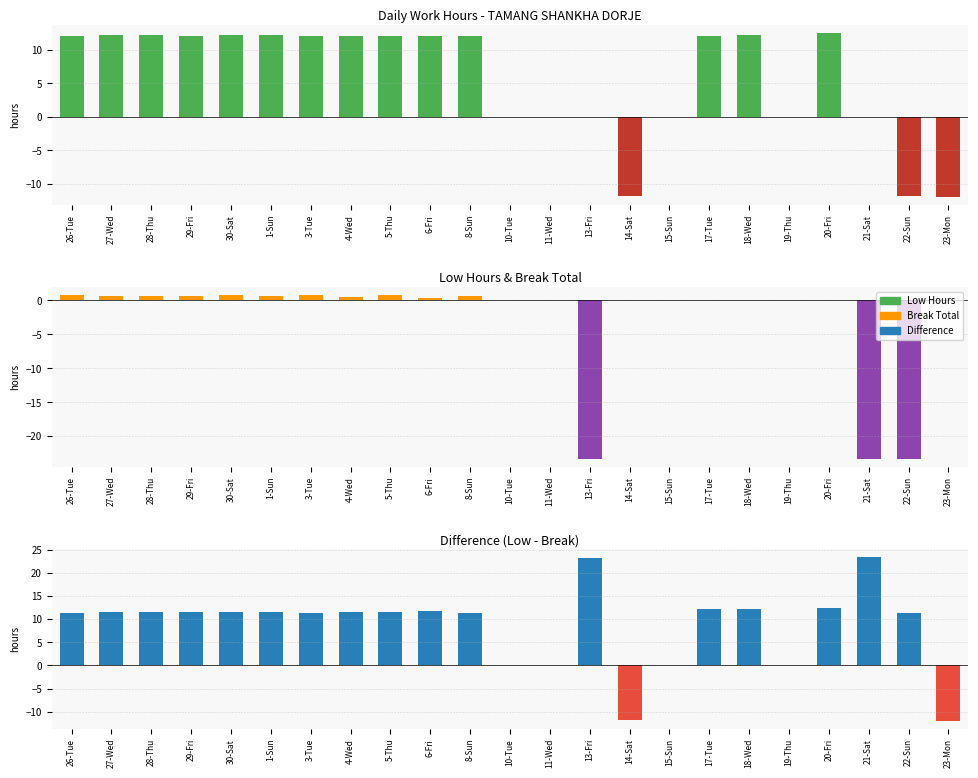

What are all the series names shown in the legend?

Low Hours, Break Total, Difference